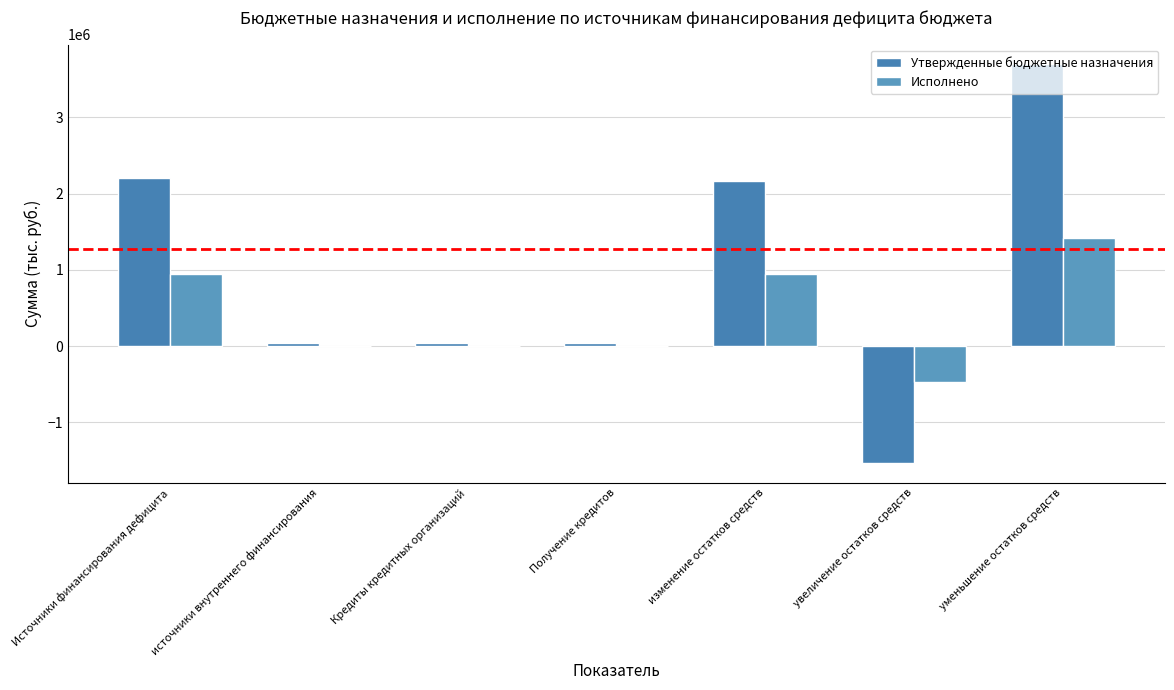

How many categories are shown in the chart?

7